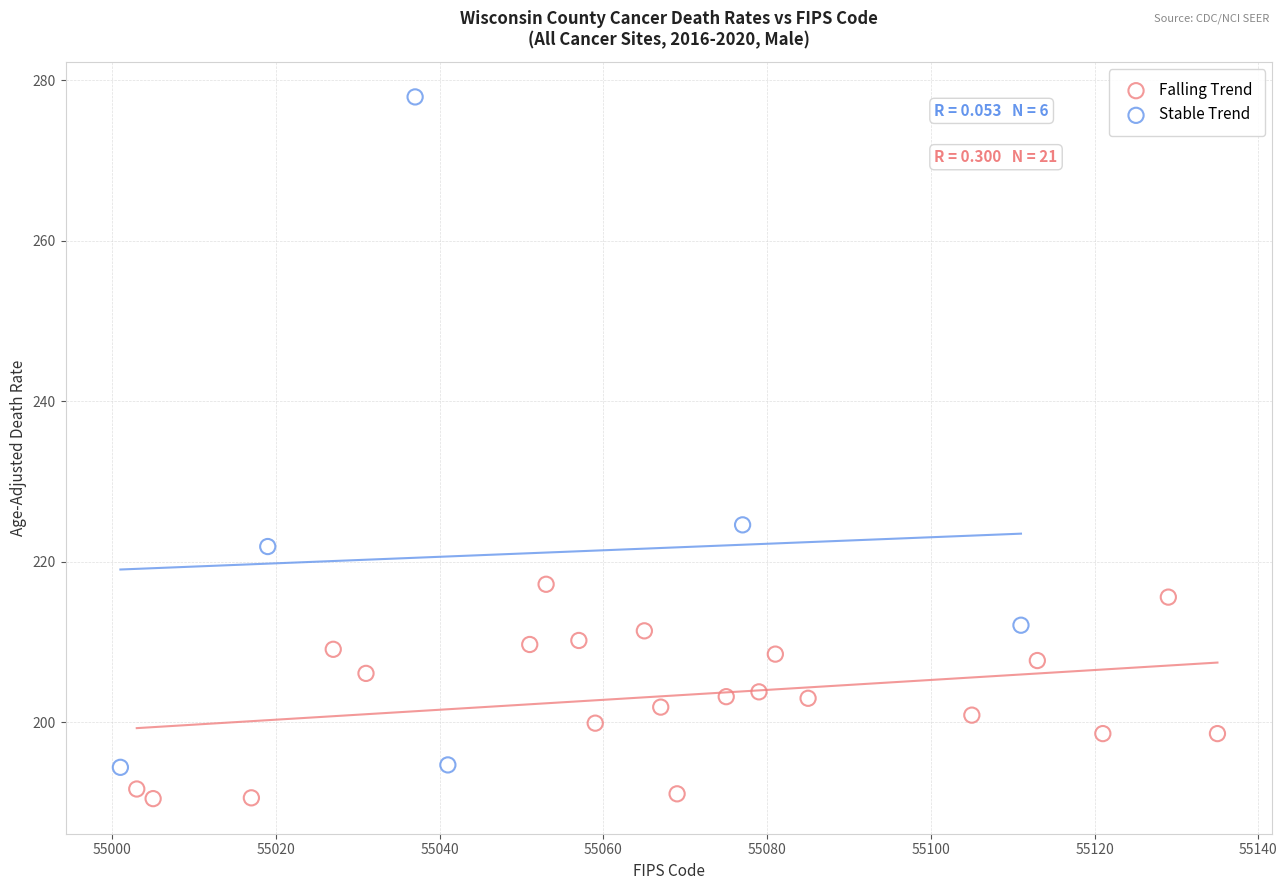

Which series reaches the minimum Y coordinate?

Falling Trend